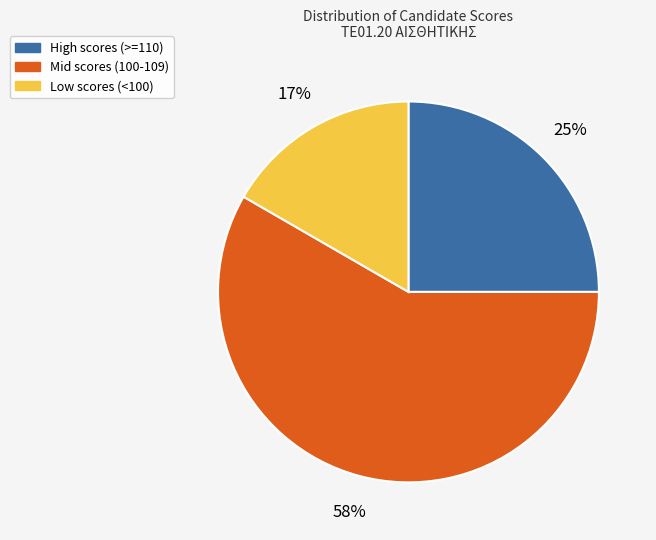

How many segments does this pie chart have?

3